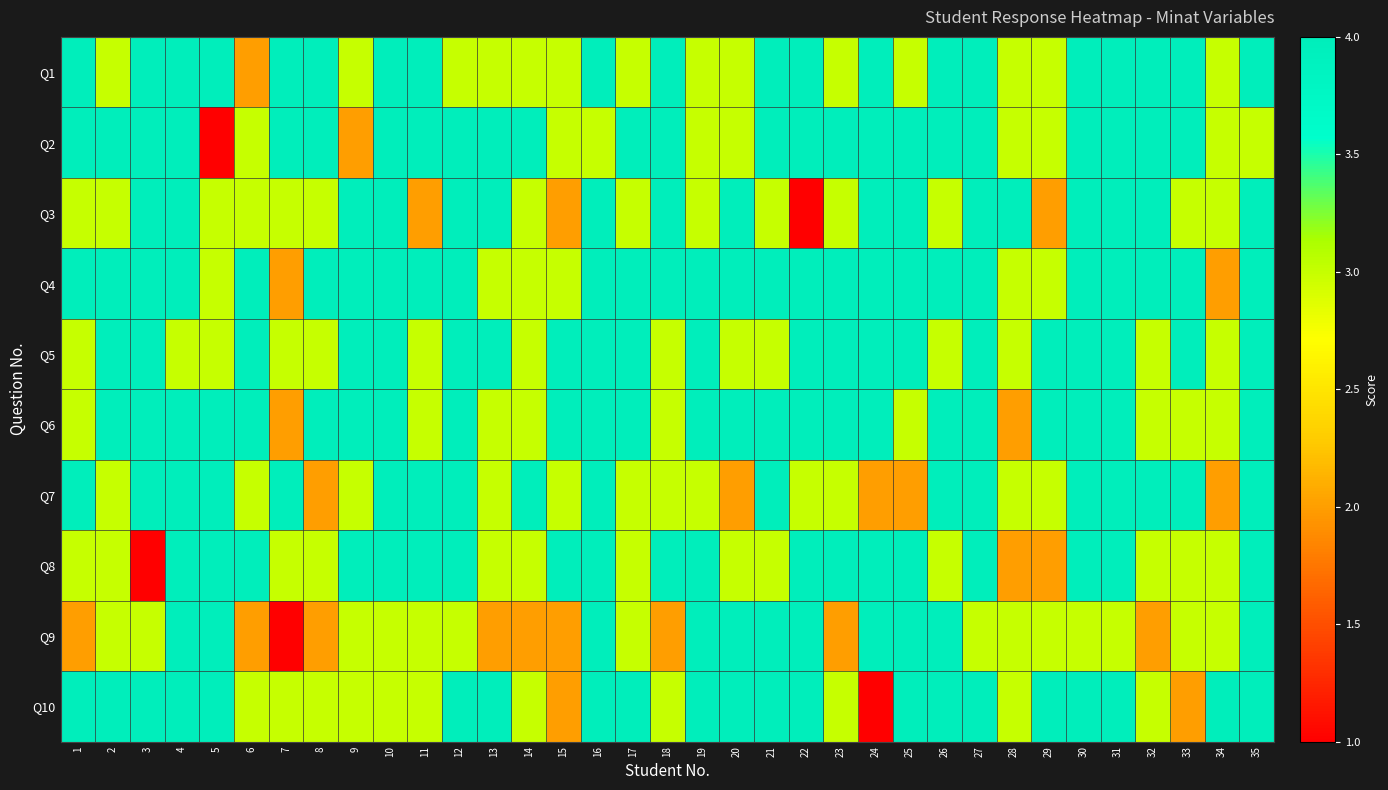

What is the greatest value displayed?

4